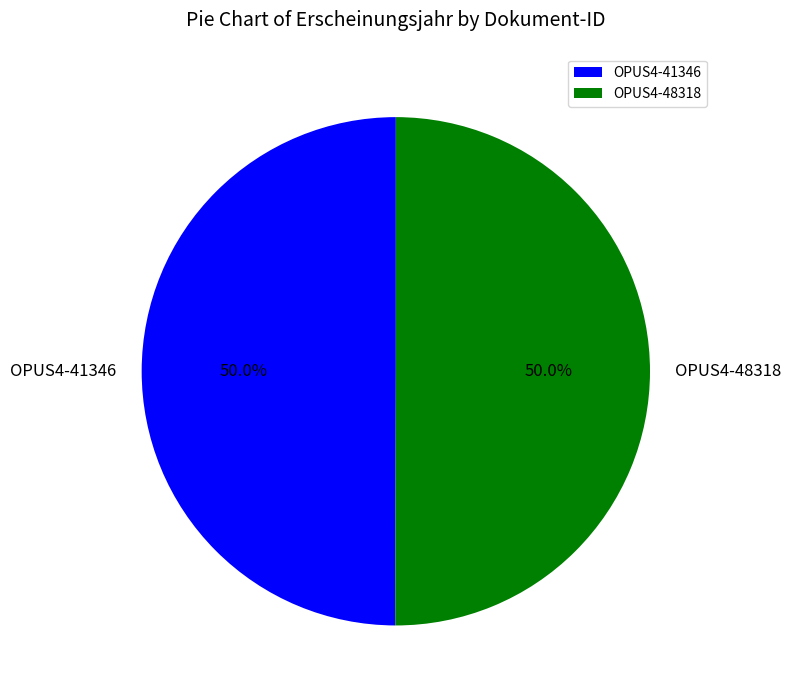

What is the ratio of the value at OPUS4-41346 to the value at OPUS4-48318?

1.0